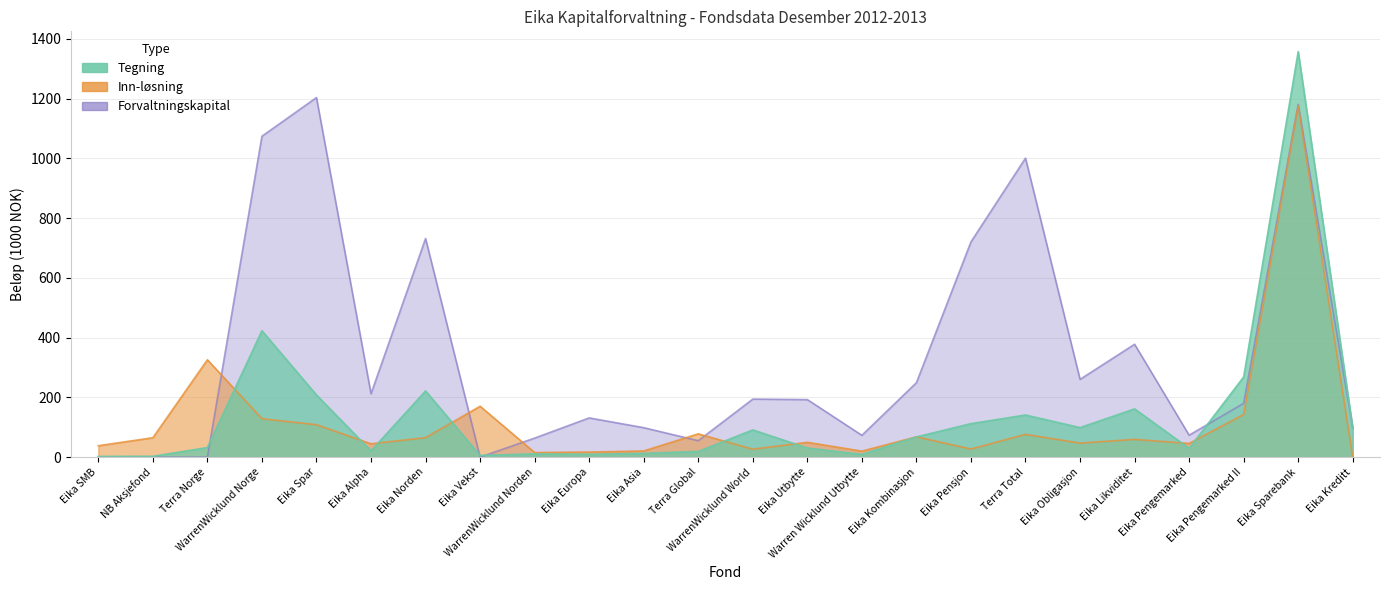

Rank the series by their maximum value, from highest to lowest.

Tegning, Forvaltningskapital, Inn-løsning